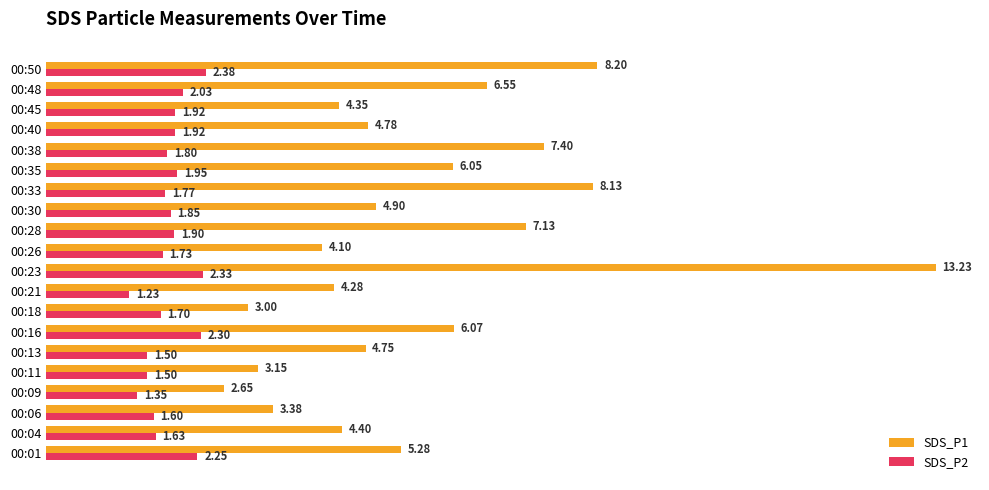

Between 00:11 and 00:23, which series saw the biggest shift?

SDS_P1